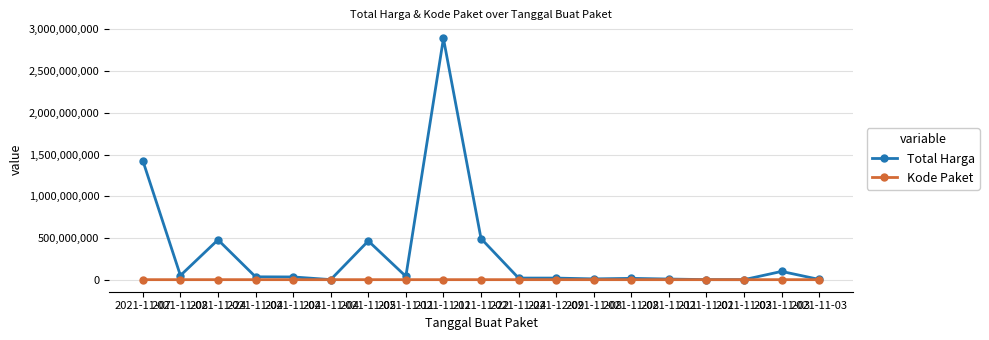

What are all the series names shown in the legend?

Total Harga, Kode Paket